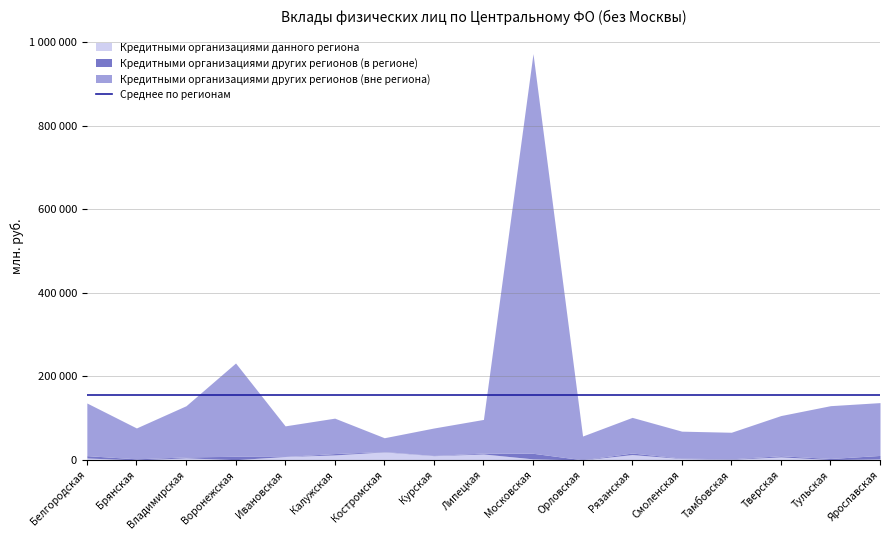

What is the lowest value of the Кредитными организациями других регионов (вне региона) series?

33002